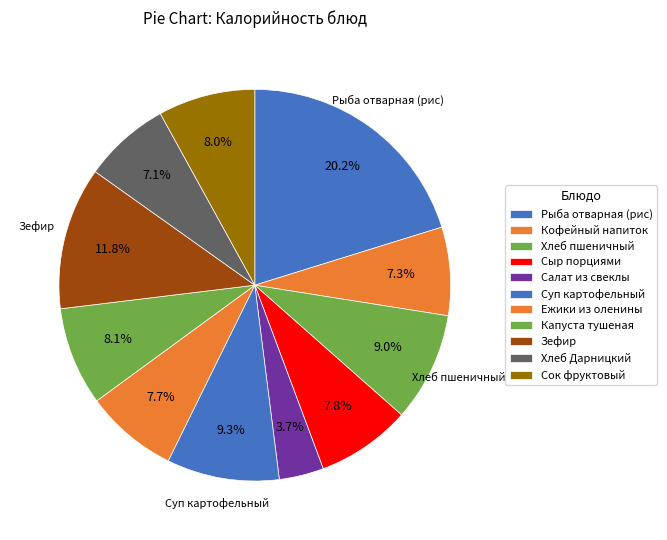

To the nearest percent, what is the average slice percentage?

9%